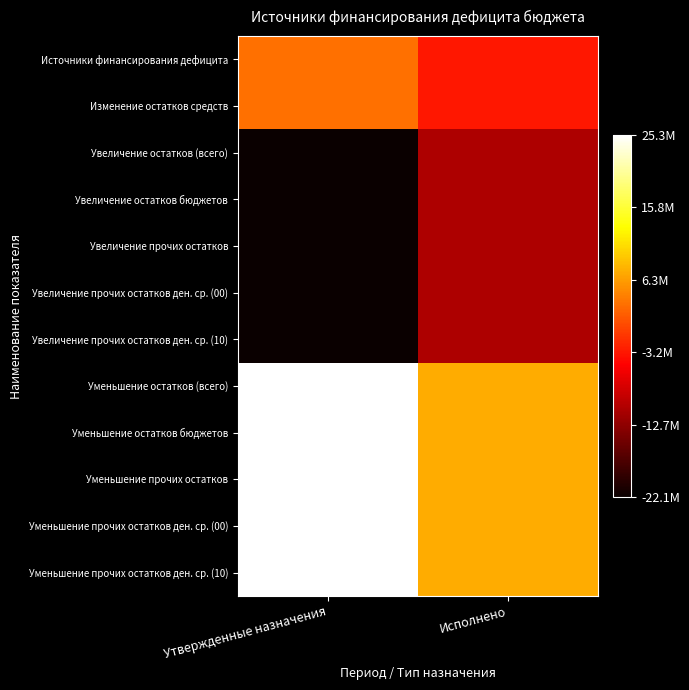

Reading left to right, transcribe all the data shown in this chart.

Источники финансирования дефицита: Утвержденные назначения=3135013.7	Исполнено=-3180264.2
Изменение остатков средств: Утвержденные назначения=3135013.7	Исполнено=-3180264.2
Увеличение остатков (всего): Утвержденные назначения=-22148000.0	Исполнено=-10572412.1
Увеличение остатков бюджетов: Утвержденные назначения=-22148000.0	Исполнено=-10572412.1
Увеличение прочих остатков: Утвержденные назначения=-22148000.0	Исполнено=-10572412.1
Увеличение прочих остатков ден. ср. (00): Утвержденные назначения=-22148000.0	Исполнено=-10572412.1
Увеличение прочих остатков ден. ср. (10): Утвержденные назначения=-22148000.0	Исполнено=-10572412.1
Уменьшение остатков (всего): Утвержденные назначения=25283013.7	Исполнено=7392148.0
Уменьшение остатков бюджетов: Утвержденные назначения=25283013.7	Исполнено=7392148.0
Уменьшение прочих остатков: Утвержденные назначения=25283013.7	Исполнено=7392148.0
Уменьшение прочих остатков ден. ср. (00): Утвержденные назначения=25283013.7	Исполнено=7392148.0
Уменьшение прочих остатков ден. ср. (10): Утвержденные назначения=25283013.7	Исполнено=7392148.0